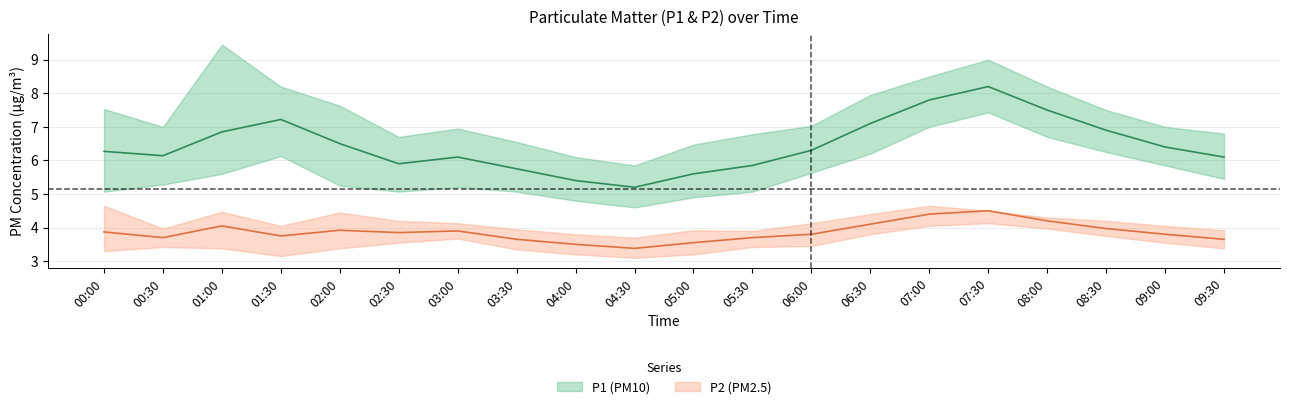

Which category has the highest value in the P1 series?

07:30